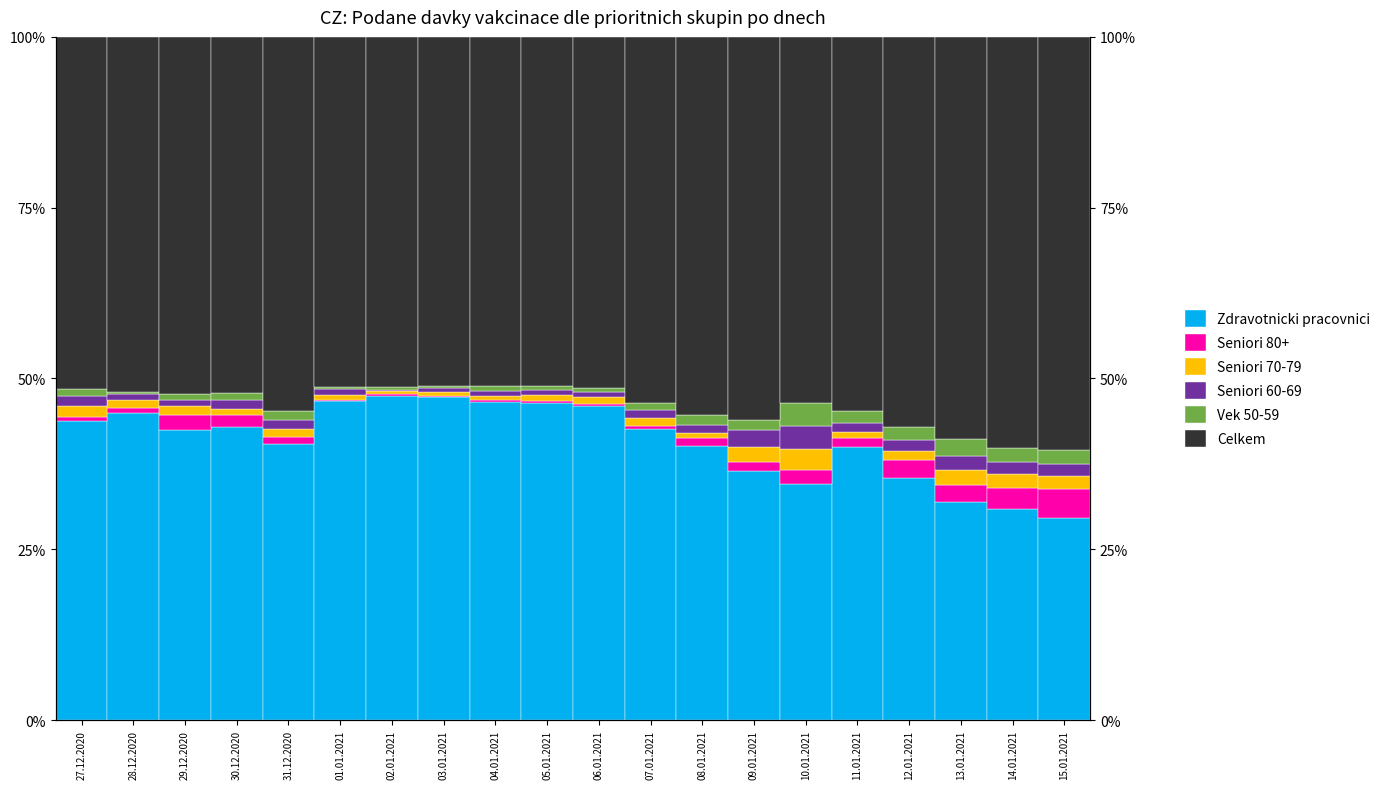

How many categories are shown in the chart?

20